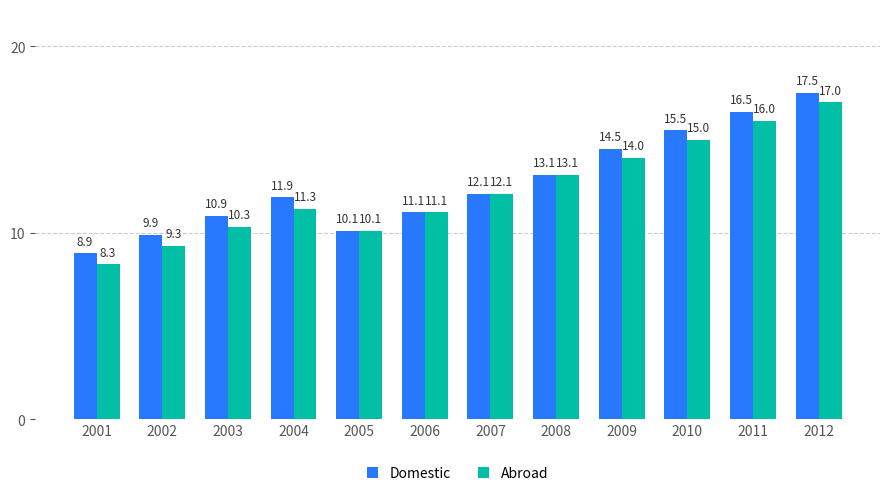

Reading left to right, transcribe all the data shown in this chart.

Domestic: 8.9	9.9	10.9	11.9	10.1	11.1	12.1	13.1	14.5	15.5	16.5	17.5
Abroad: 8.3	9.3	10.3	11.3	10.1	11.1	12.1	13.1	14.0	15.0	16.0	17.0